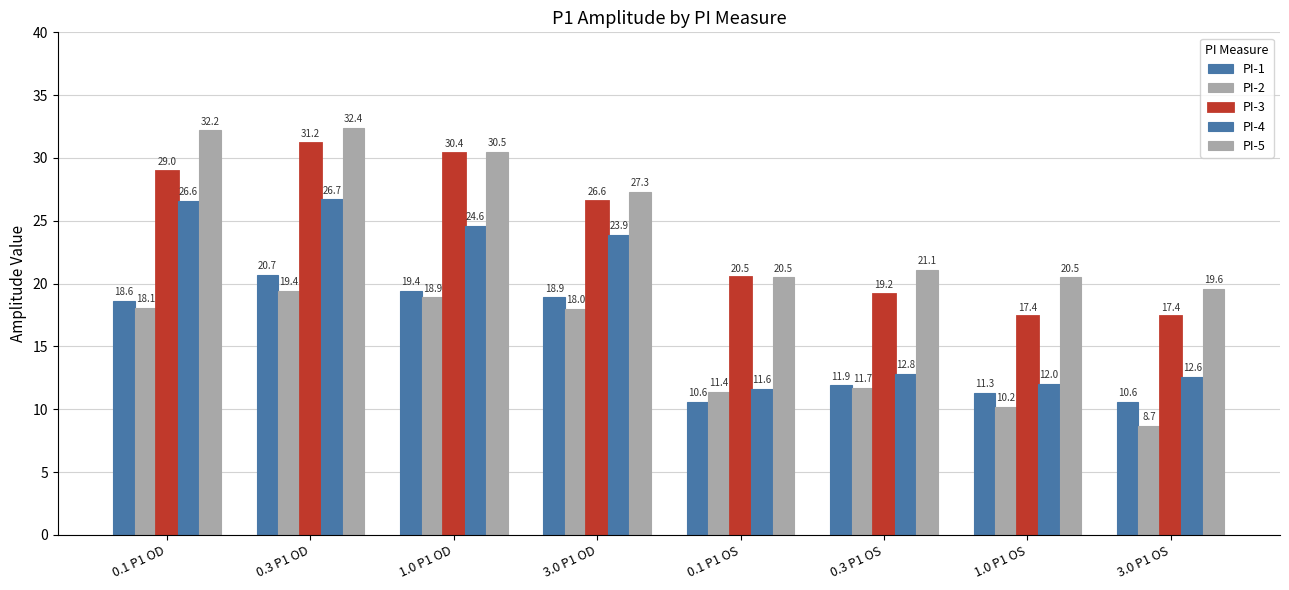

How many categories are shown in the chart?

8